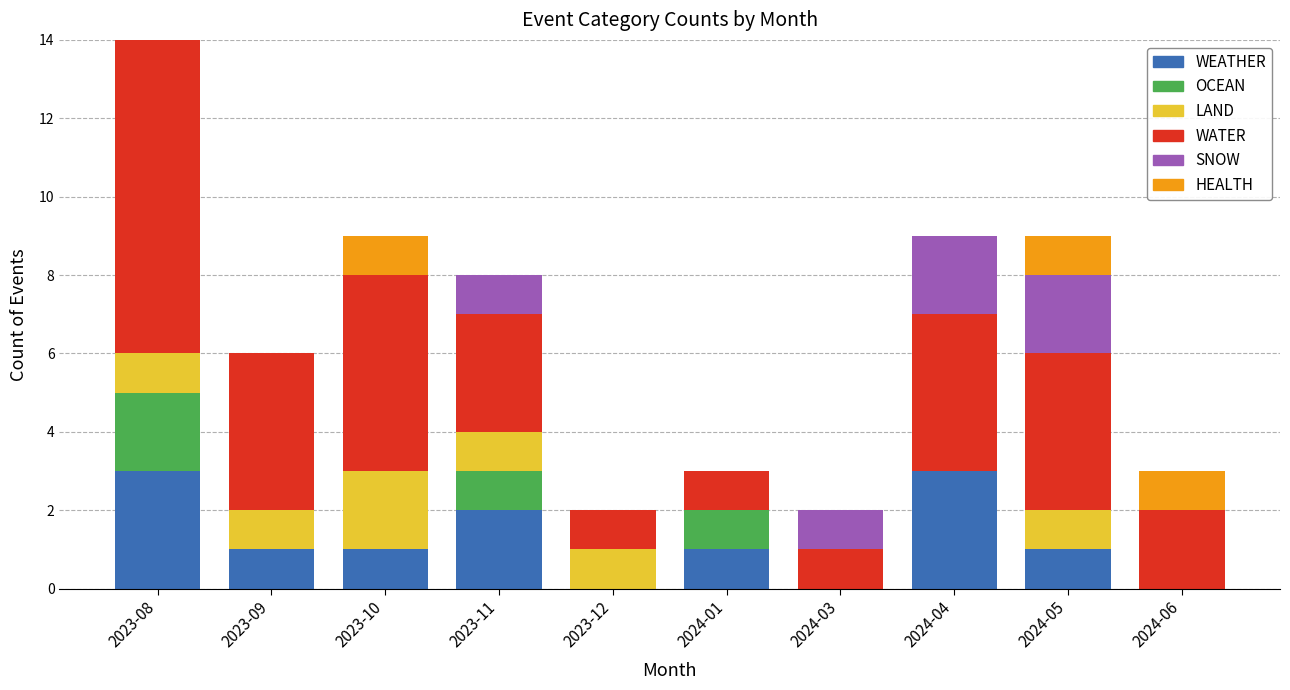

At which category is the sum across all series the highest?

2023-08